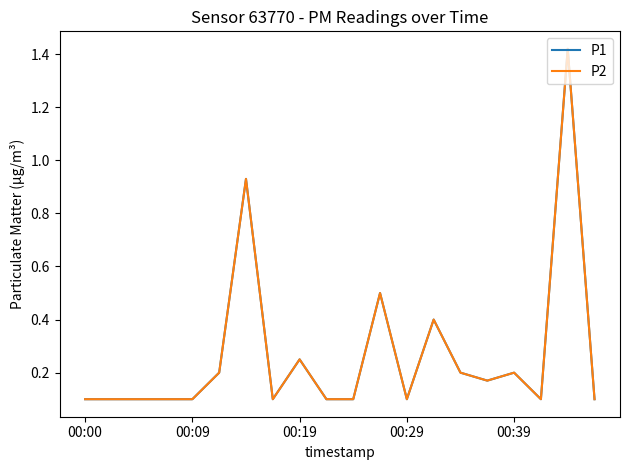

What is the minimum value shown in the chart?

0.1